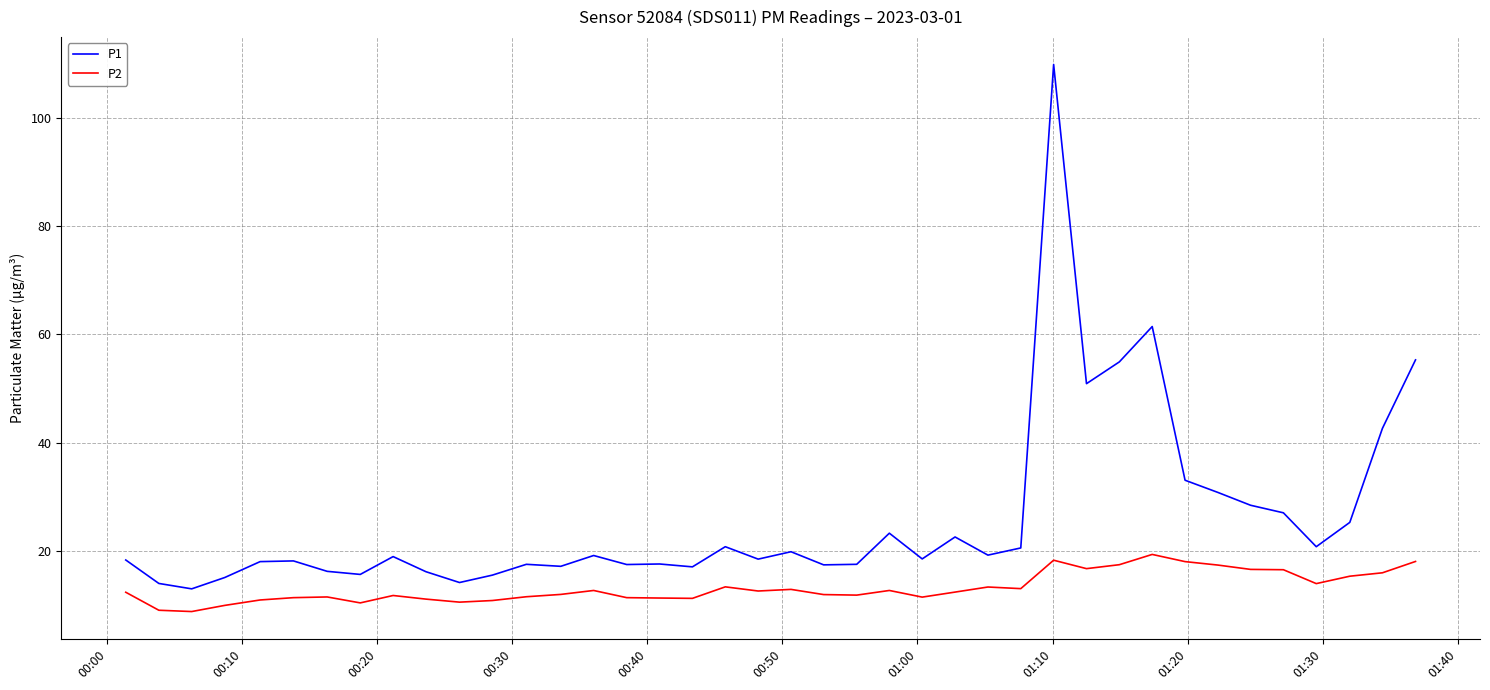

Which series has the widest spread of values?

P1